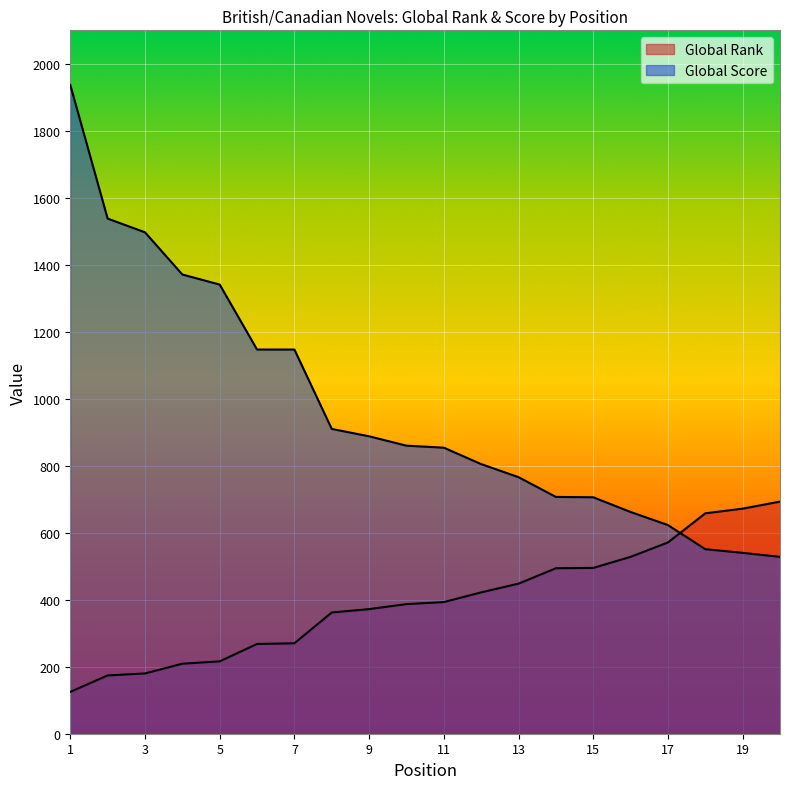

At how many categories does at least one series exceed 717?

13